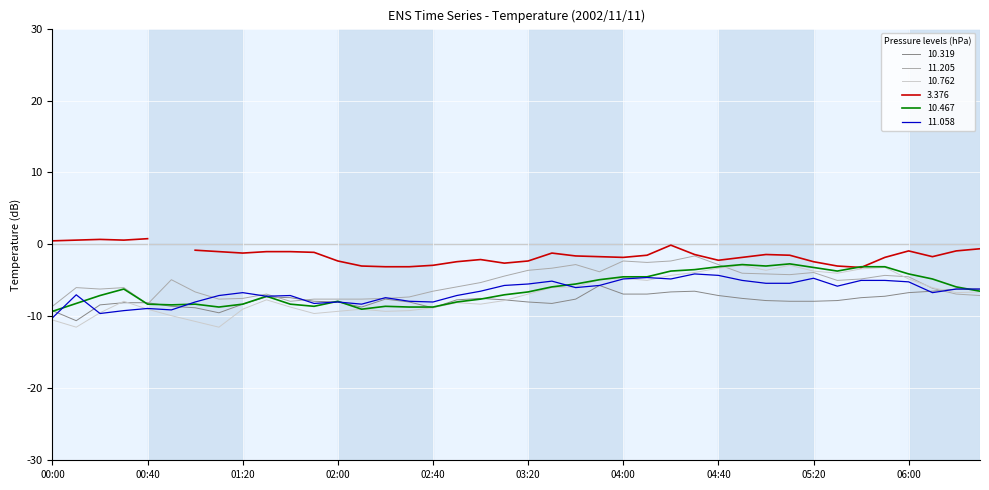

How many data points does each series have?

40